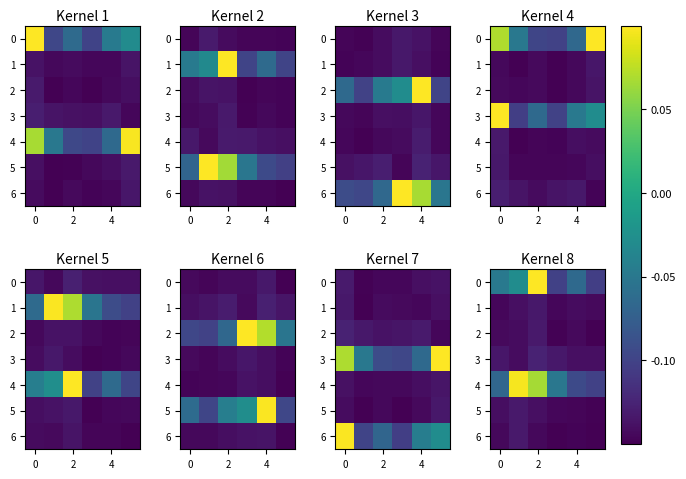

Which category has the highest value across all series?

2